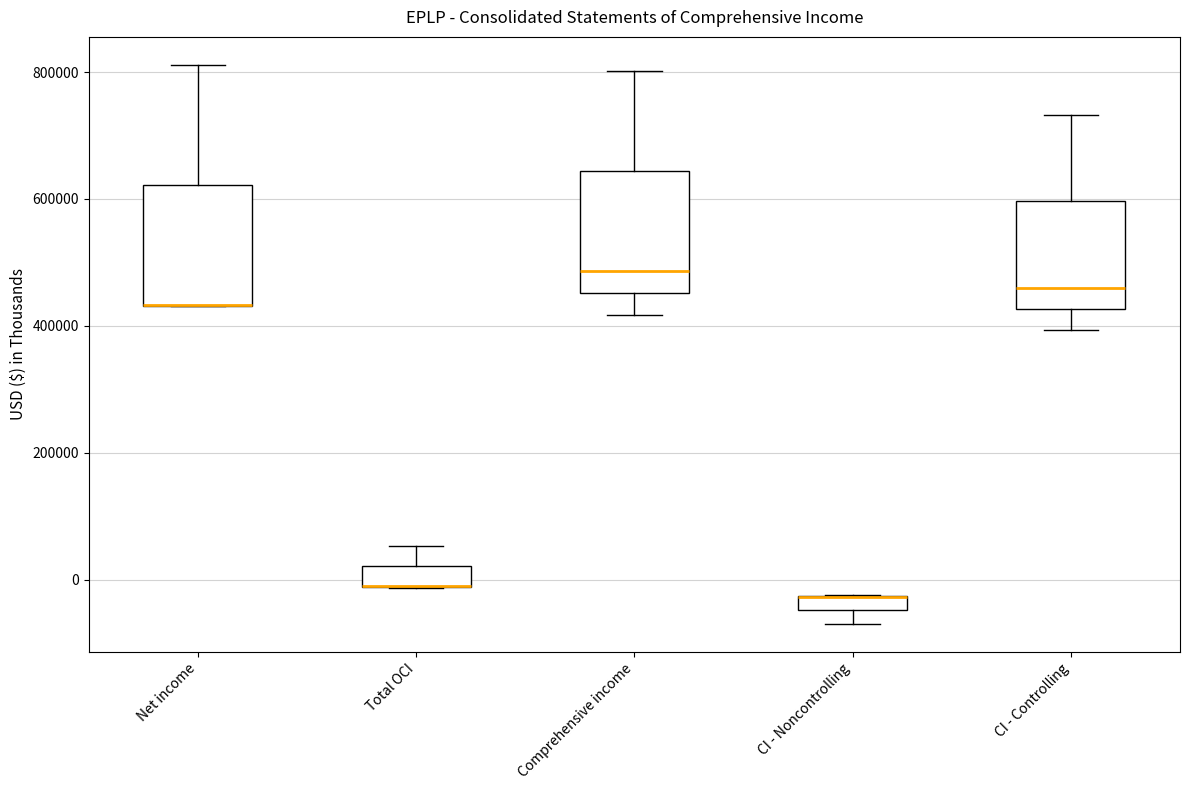

Where does the upper whisker of the box for CI - Controlling end on the y-axis? The values are not printed on the chart, so give them approximately, as read against the axis.

740000